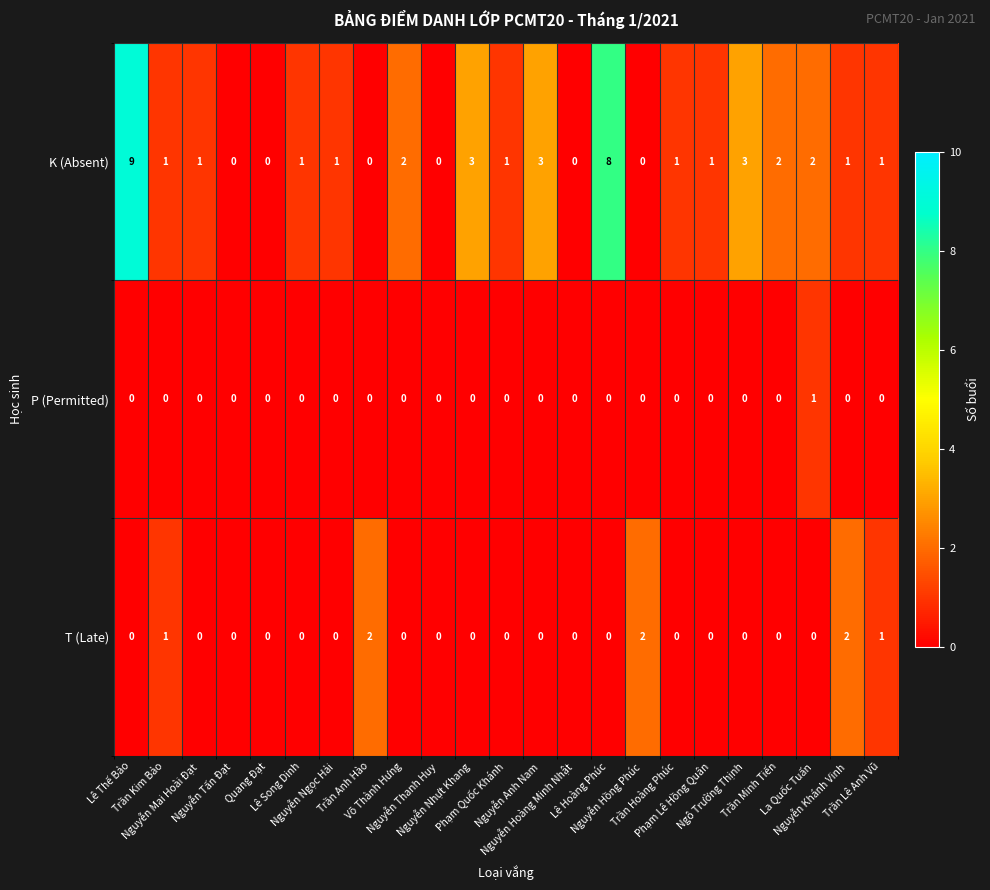

Which series has the largest range (max minus min)?

K (Absent)